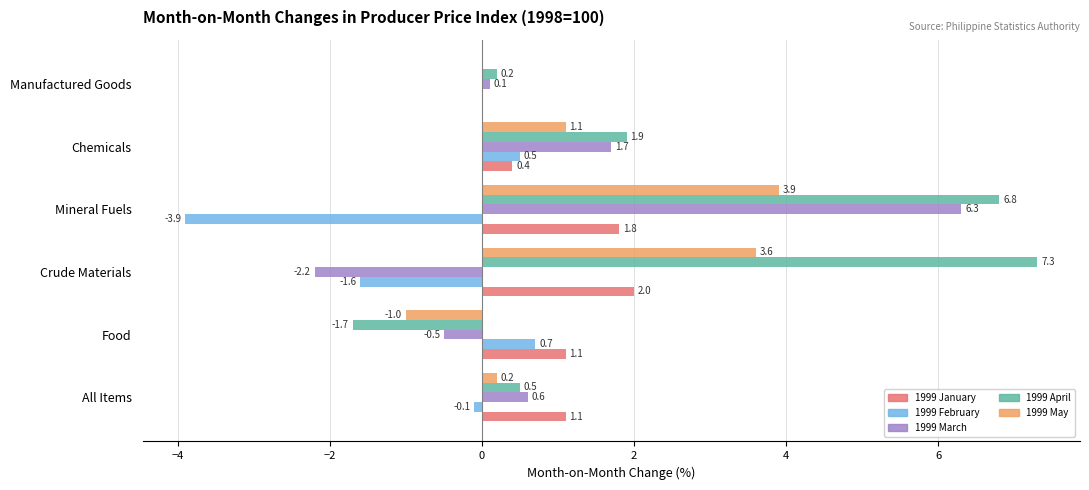

What is the total value across all series at Food?

-1.4